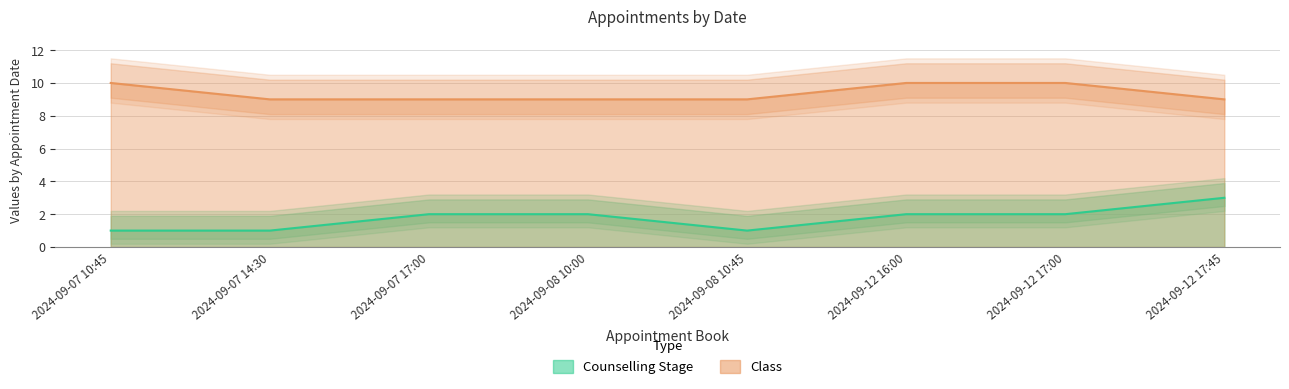

Rank the series by their average value, from highest to lowest.

Class, Counselling Stage